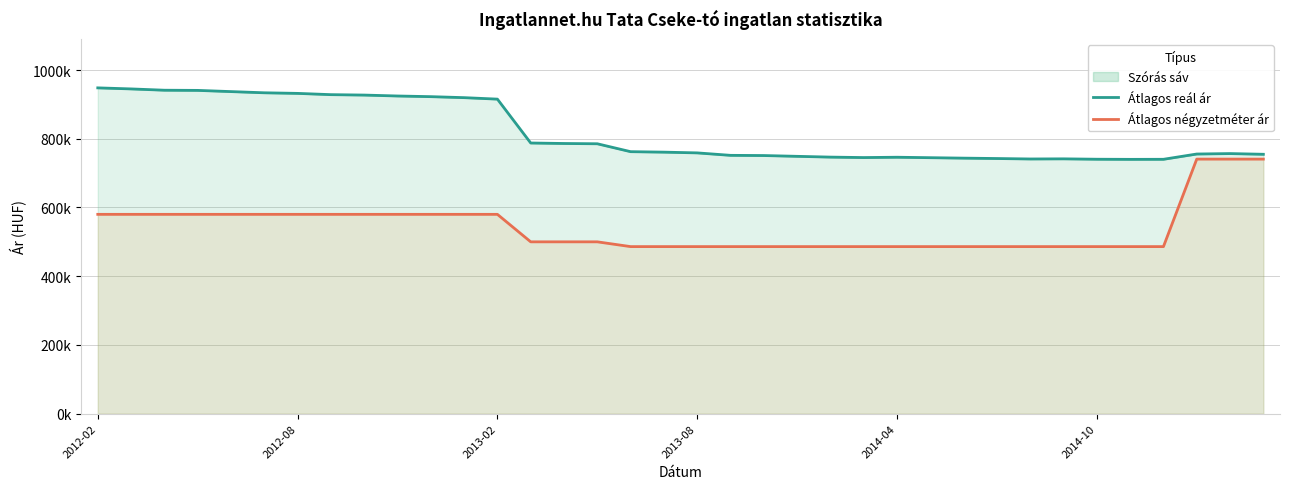

Does the chart display data point markers on the line(s)?

No